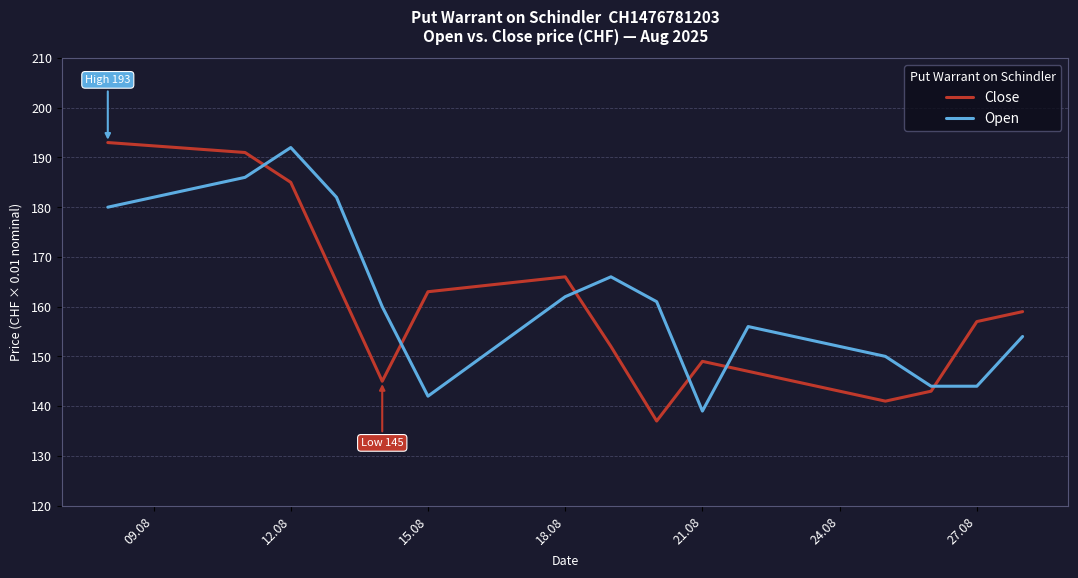

Which series has the largest total across all categories?

Open